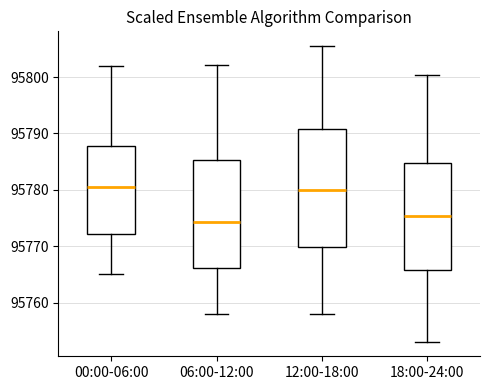

Where does the lower whisker of the box for 00:00-06:00 end on the y-axis? The values are not printed on the chart, so give them approximately, as read against the axis.

95765